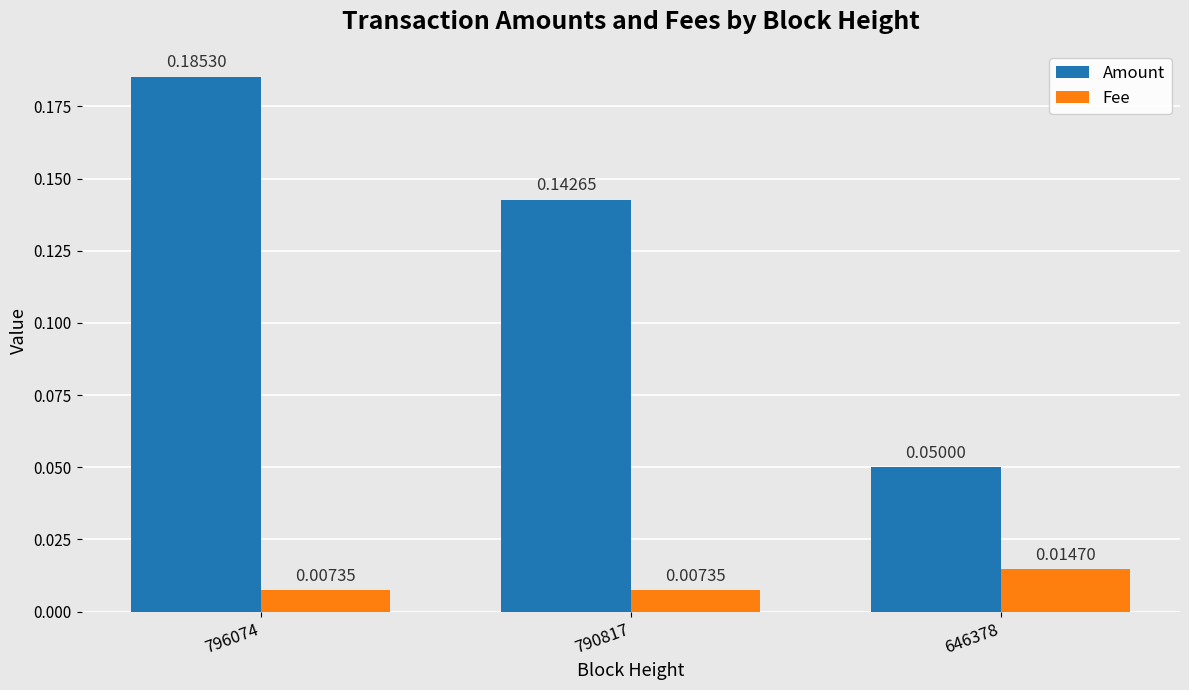

What is the sum of all Amount values?

0.4